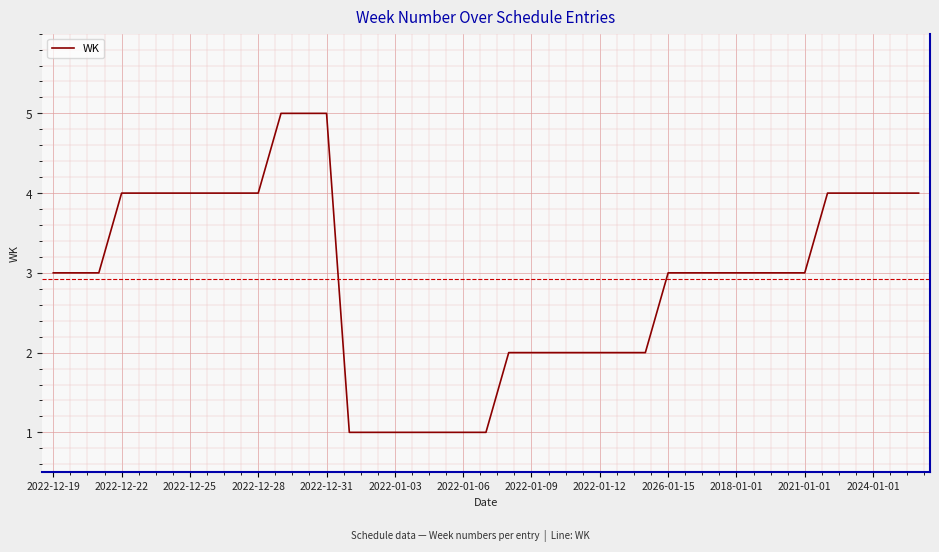

What is the difference between the maximum and minimum values?

4